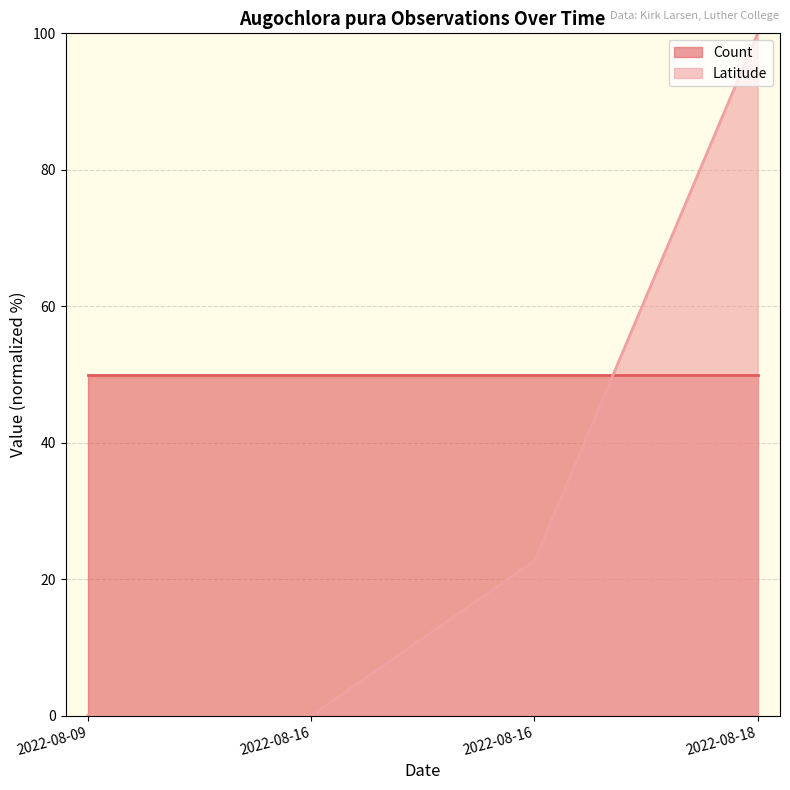

At which category does the chart reach its minimum across all series?

2022-08-09